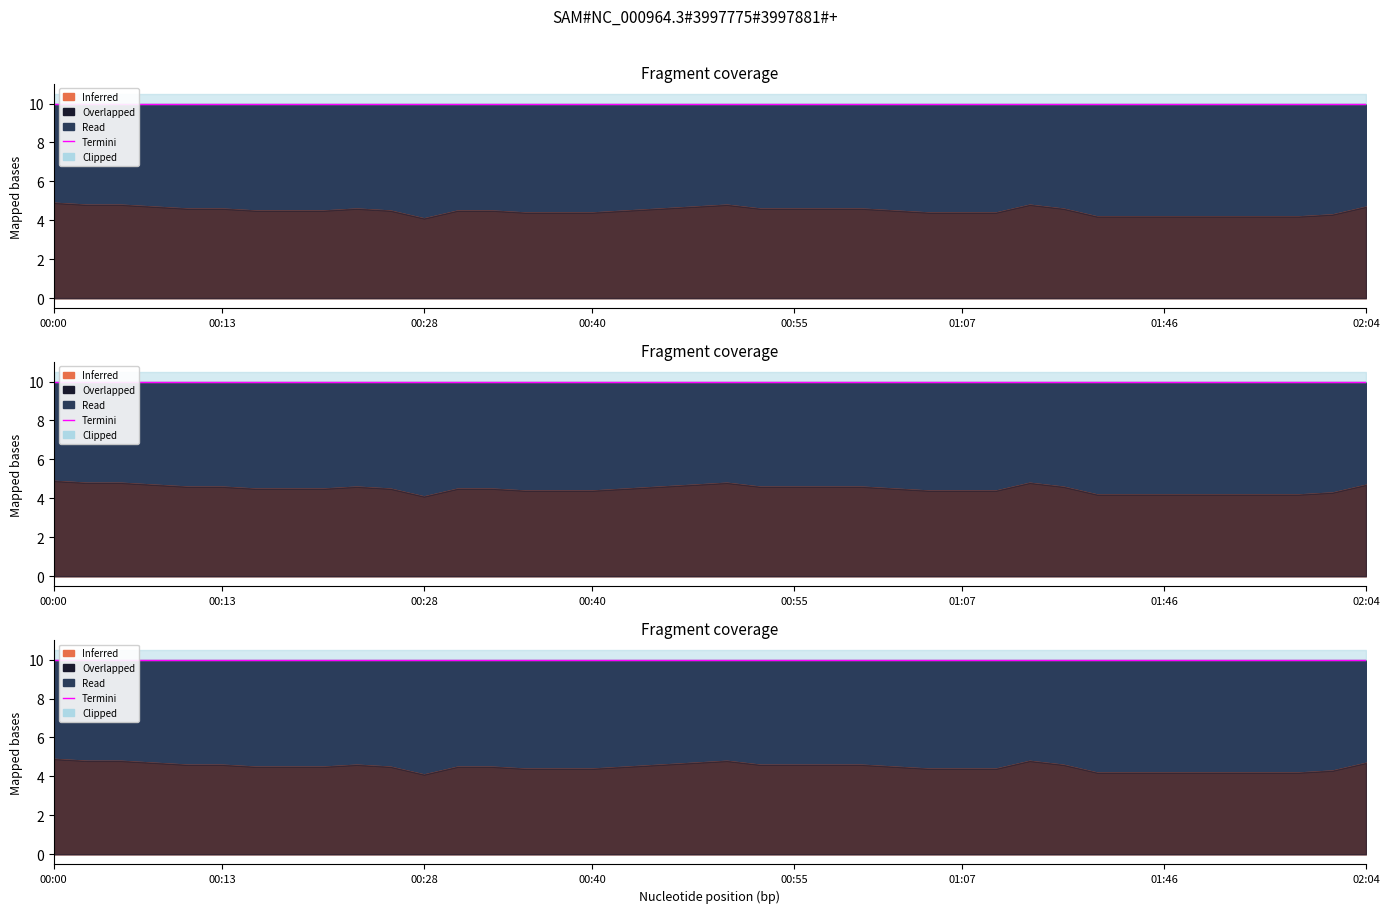

The value of humidity at 01:33 is 0.7. True or false?

False